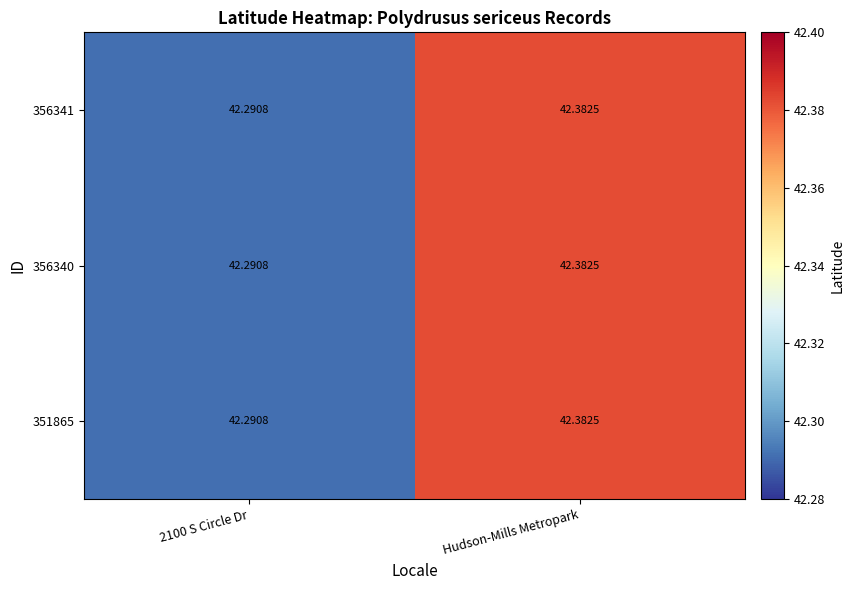

At which category is the sum across all series the highest?

Hudson-Mills Metropark